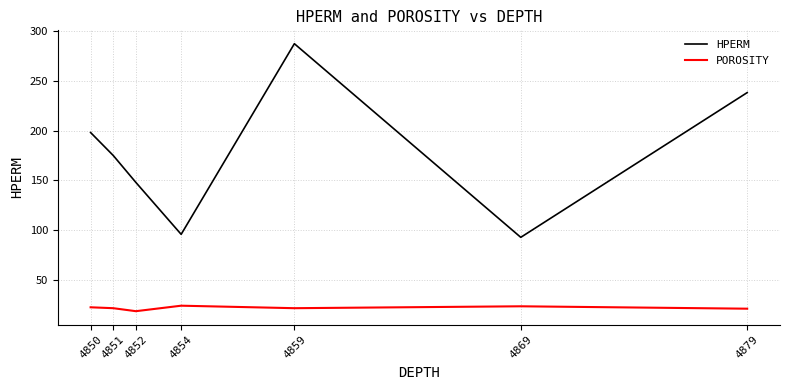

At which label is HPERM closest to 190?

4850